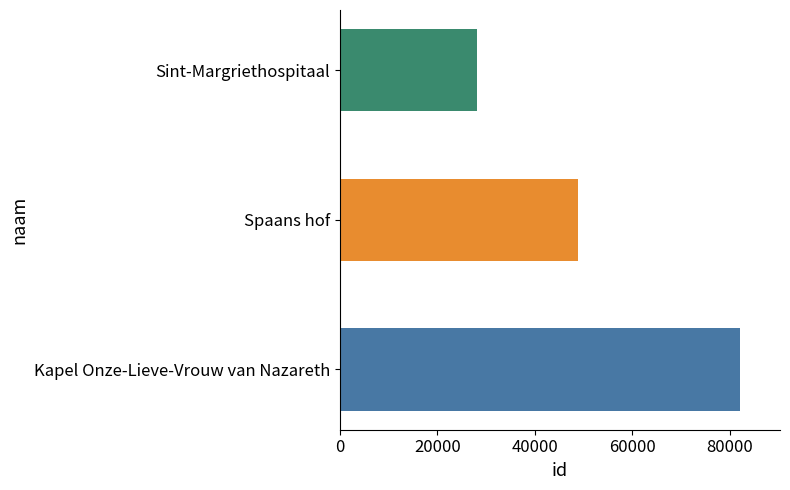

Which has a higher value, Spaans hof or Sint-Margriethospitaal?

Spaans hof